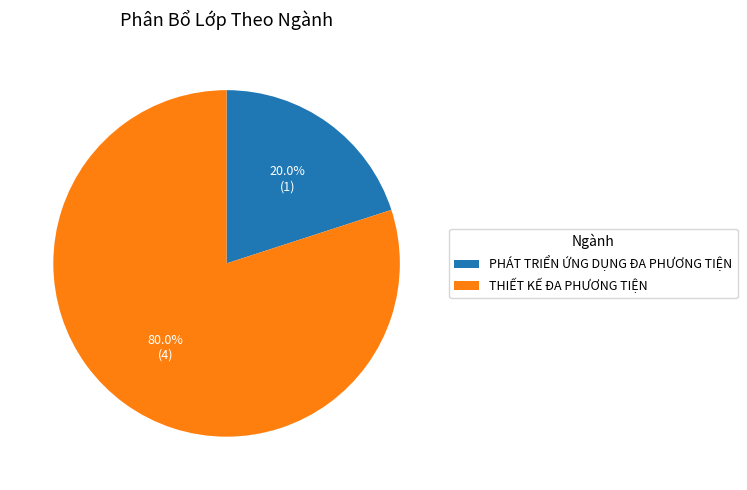

To the nearest percent, what is the difference between the THIẾT KẾ ĐA PHƯƠNG TIỆN and PHÁT TRIỂN ỨNG DỤNG ĐA PHƯƠNG TIỆN slice percentages?

60%